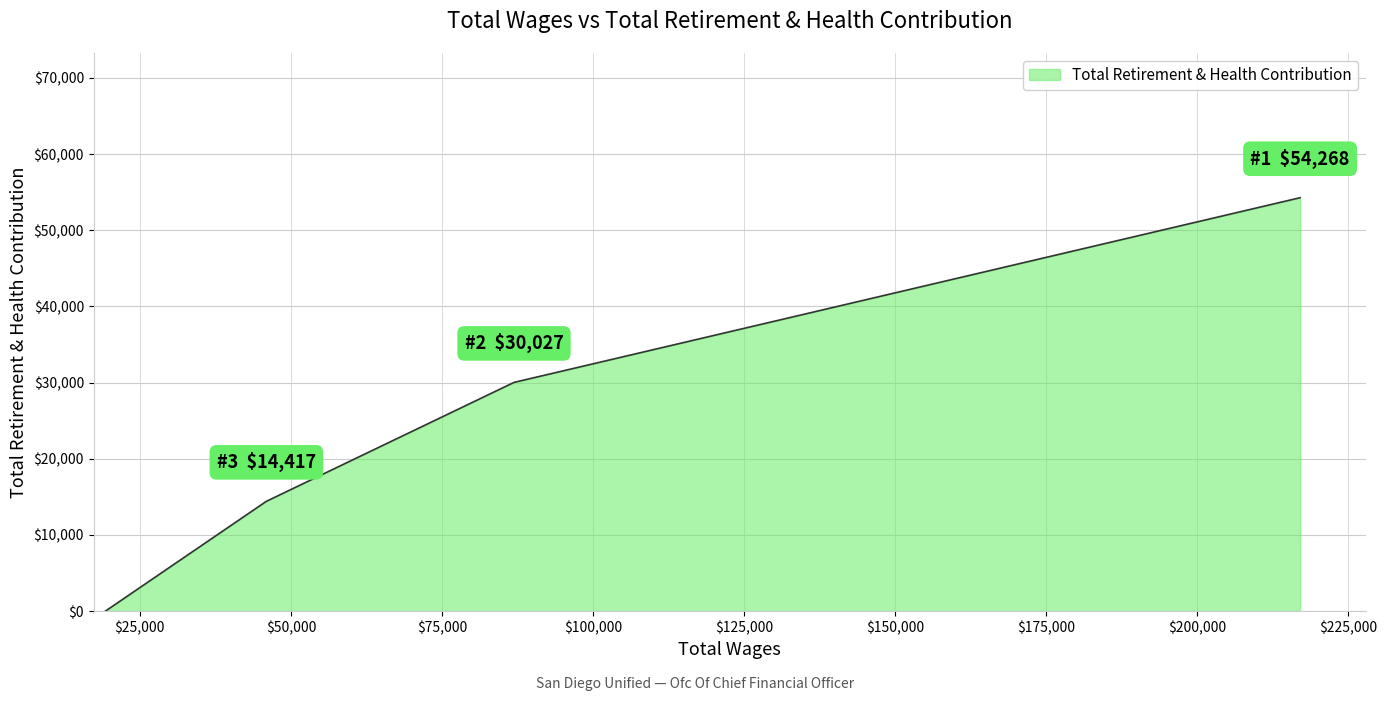

What is the greatest value displayed?

54268